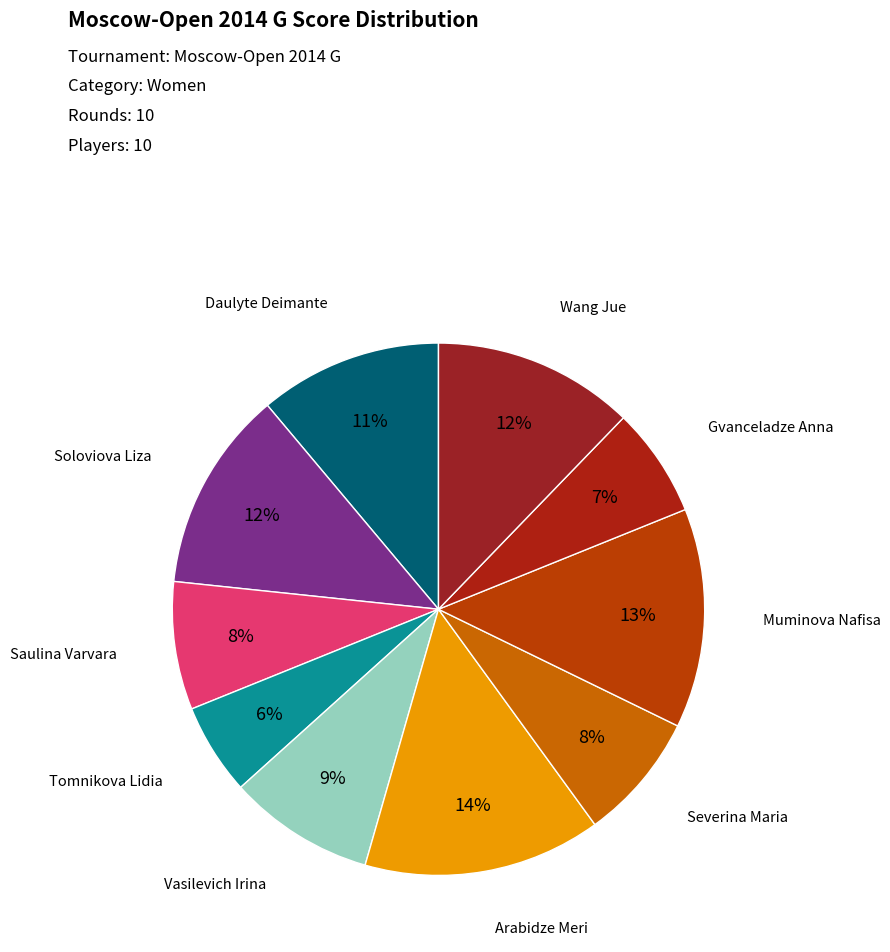

How many slices are in this pie chart?

10